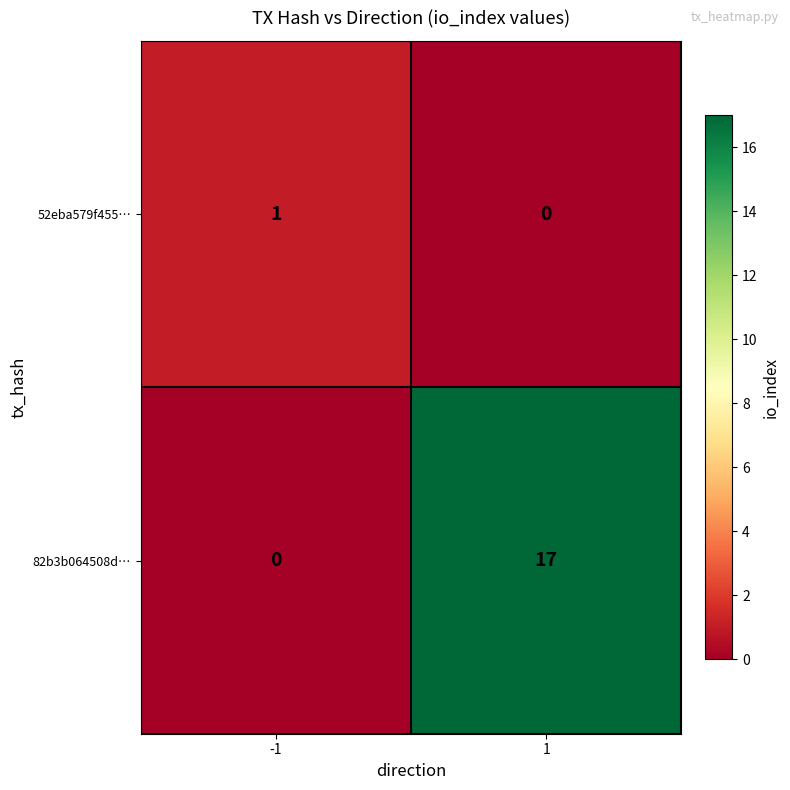

Reading right to left, transcribe all the data shown in this chart.

52eba579f455…: 0	1
82b3b064508d…: 17	0